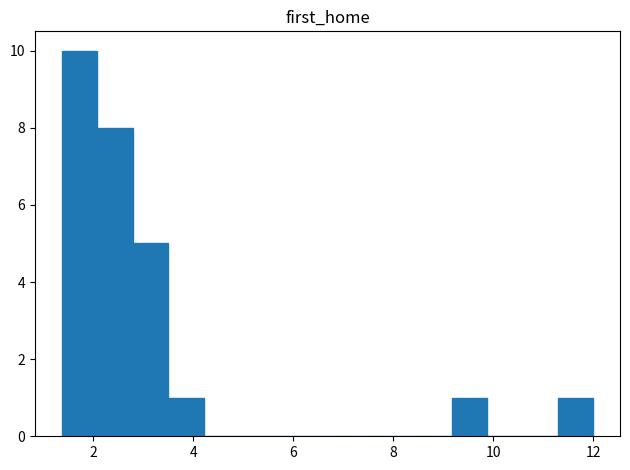

Read against the x-axis, roughly where is the centre of the tallest bar?

1.8